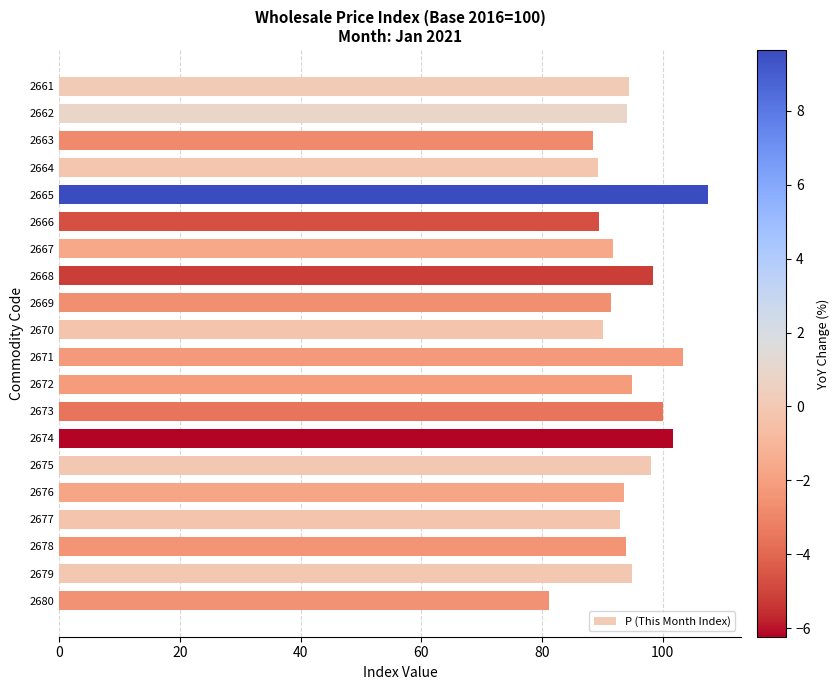

What is the approximate value at 2676?

93.6